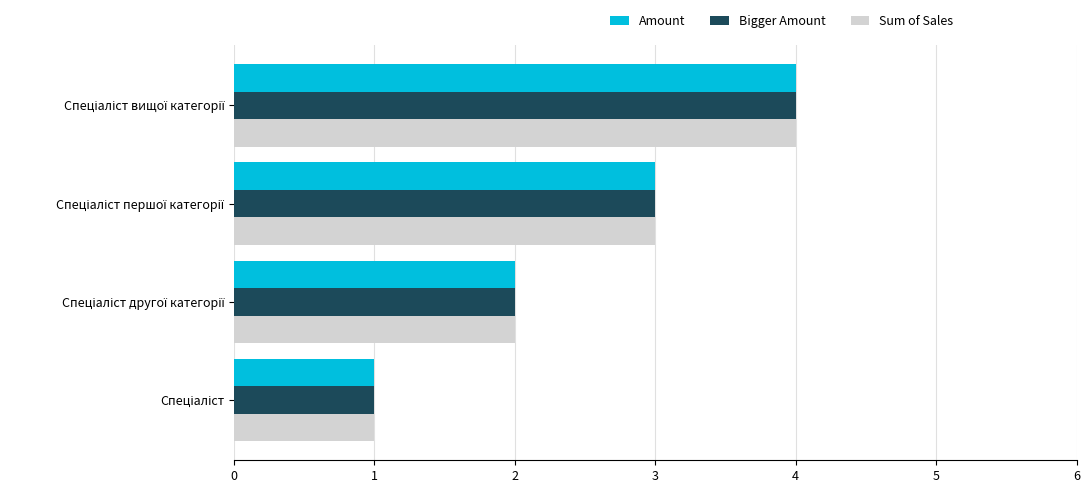

What is the difference between the maximum and minimum values in the Amount series?

3